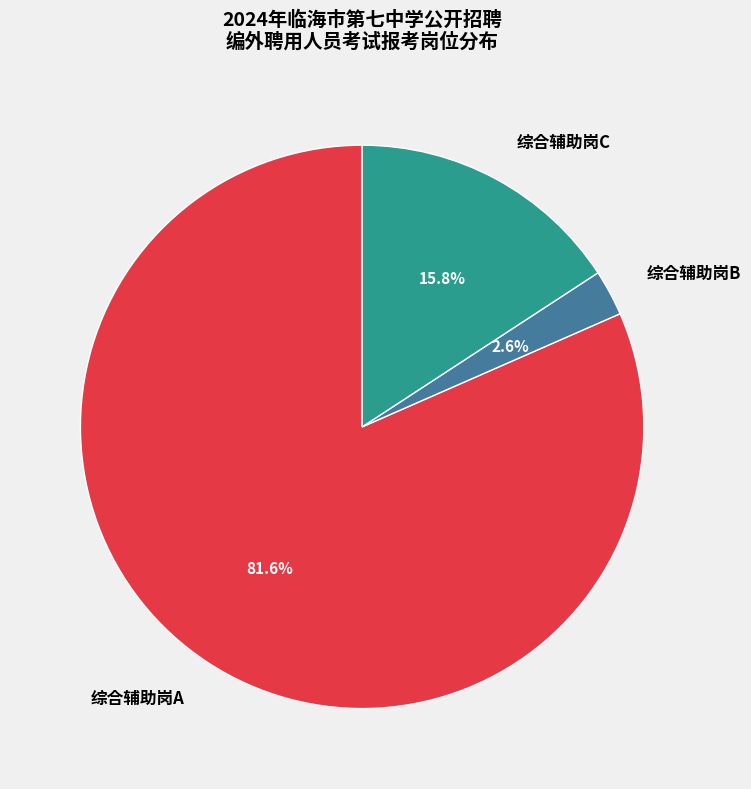

Between 综合辅助岗A and 综合辅助岗C, which is larger?

综合辅助岗A